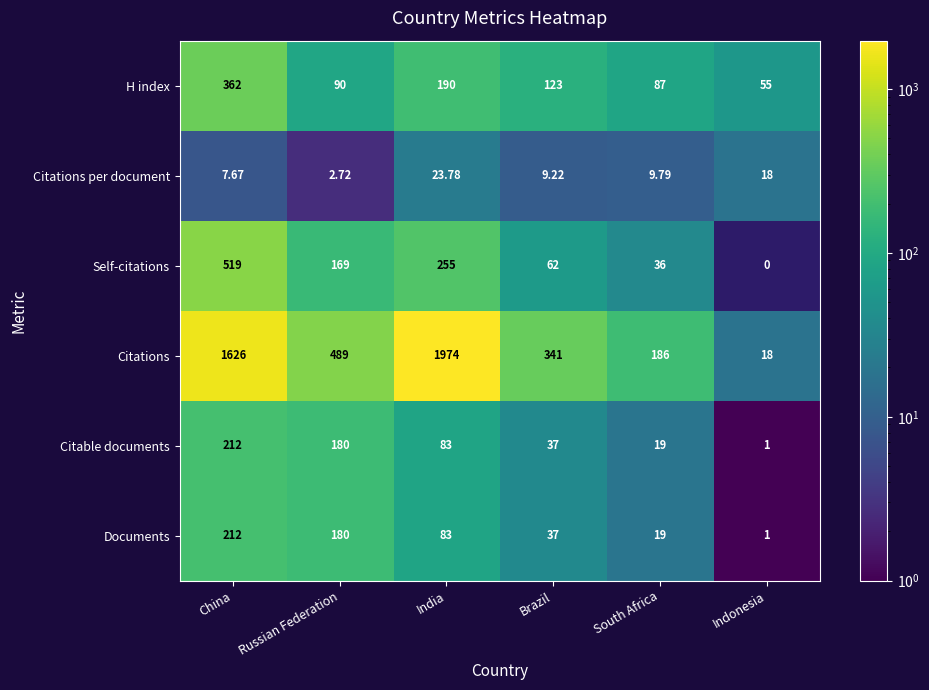

How many distinct data groups are displayed?

6